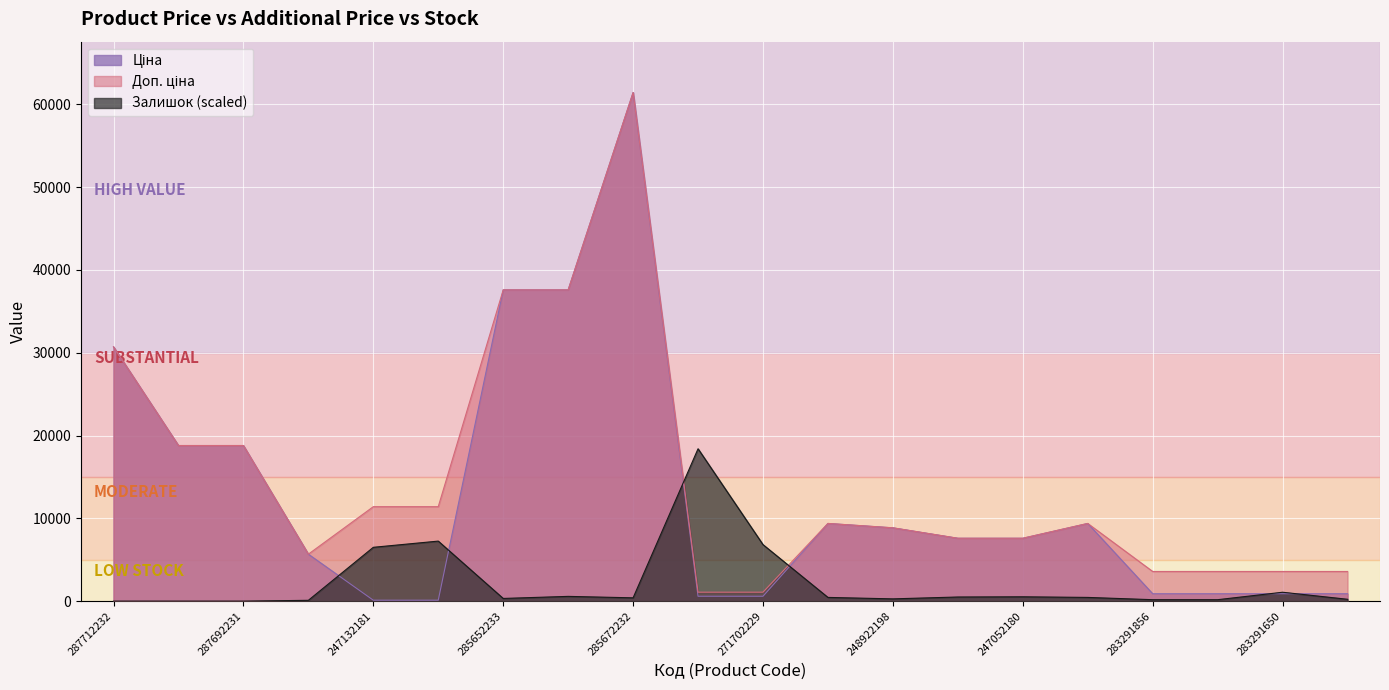

What is the sum of the Доп. ціна values at 283291055 and 283291650?

7167.2